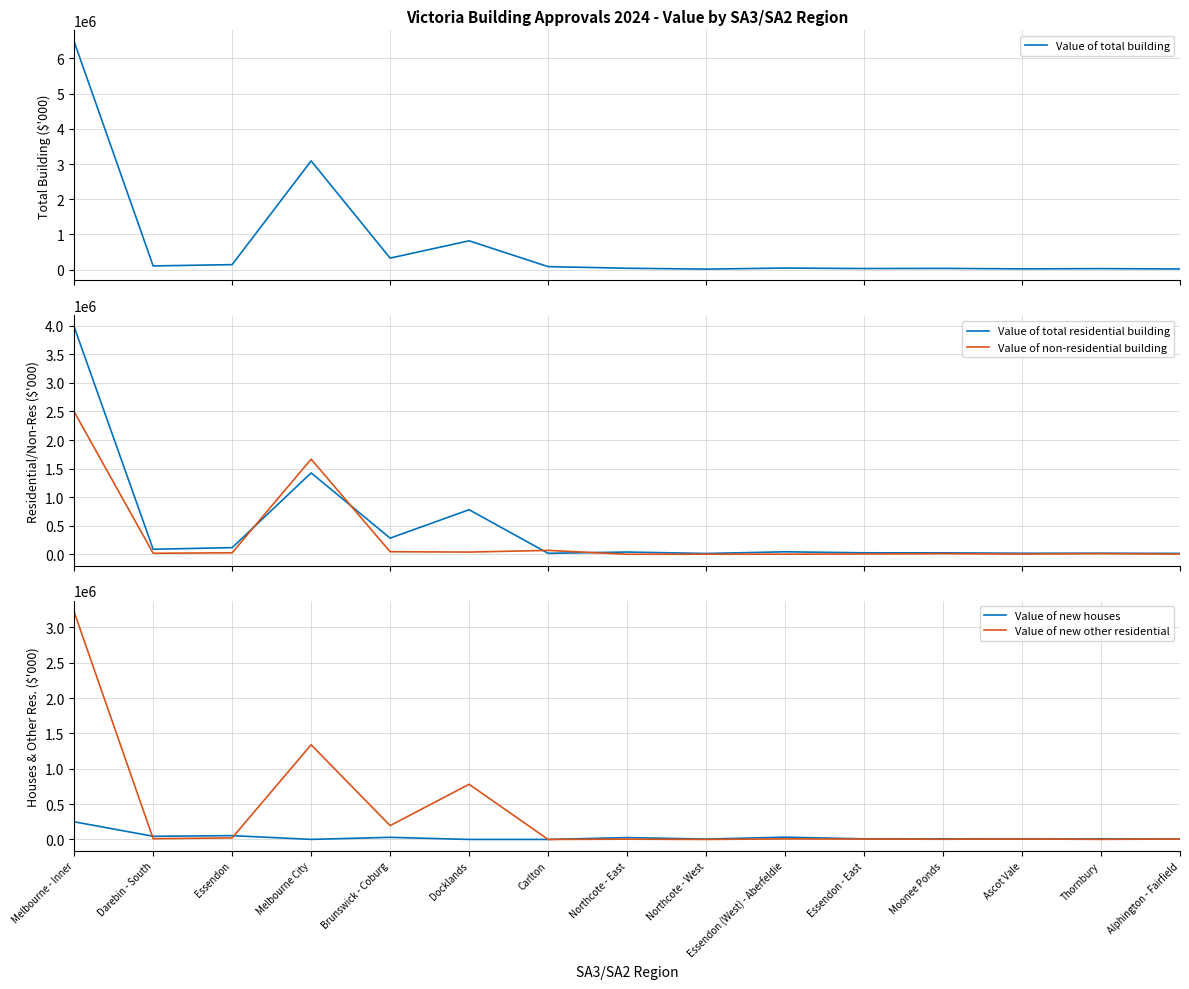

At how many categories does at least one series exceed 2330383?

2